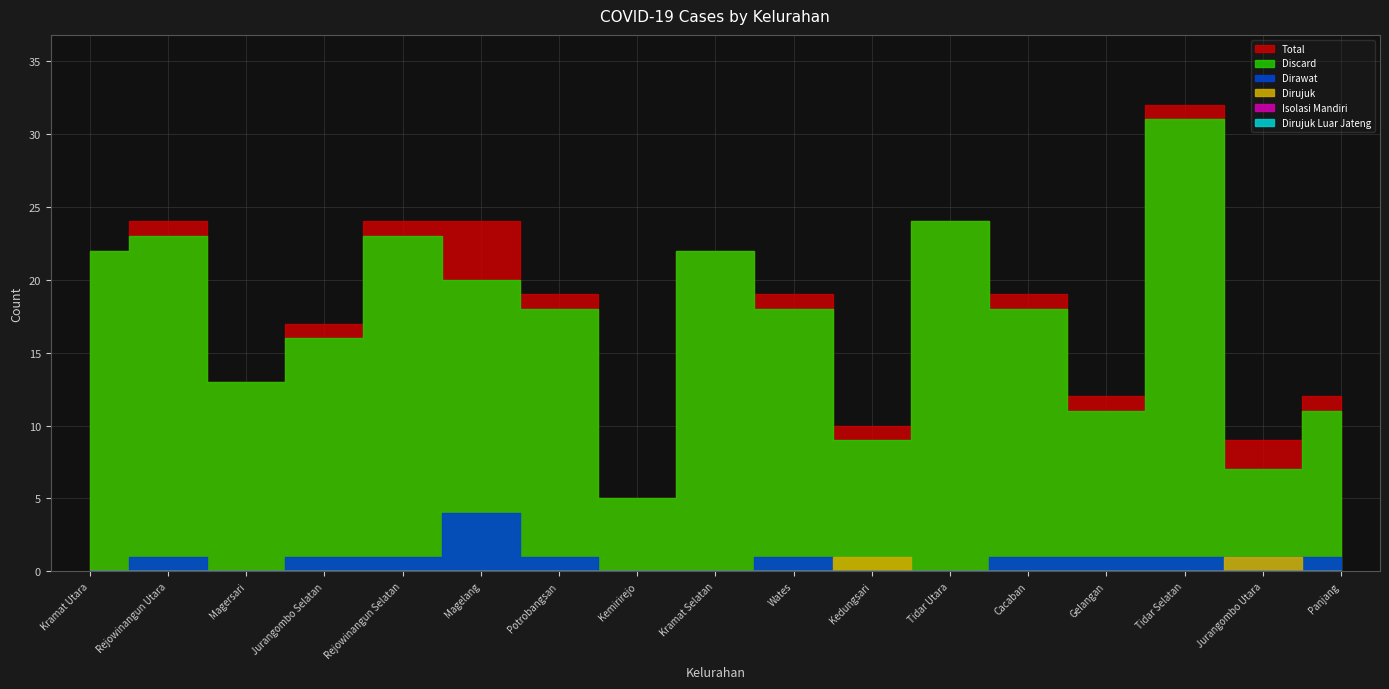

At which label is Dirawat closest to 2?

Rejowinangun Utara